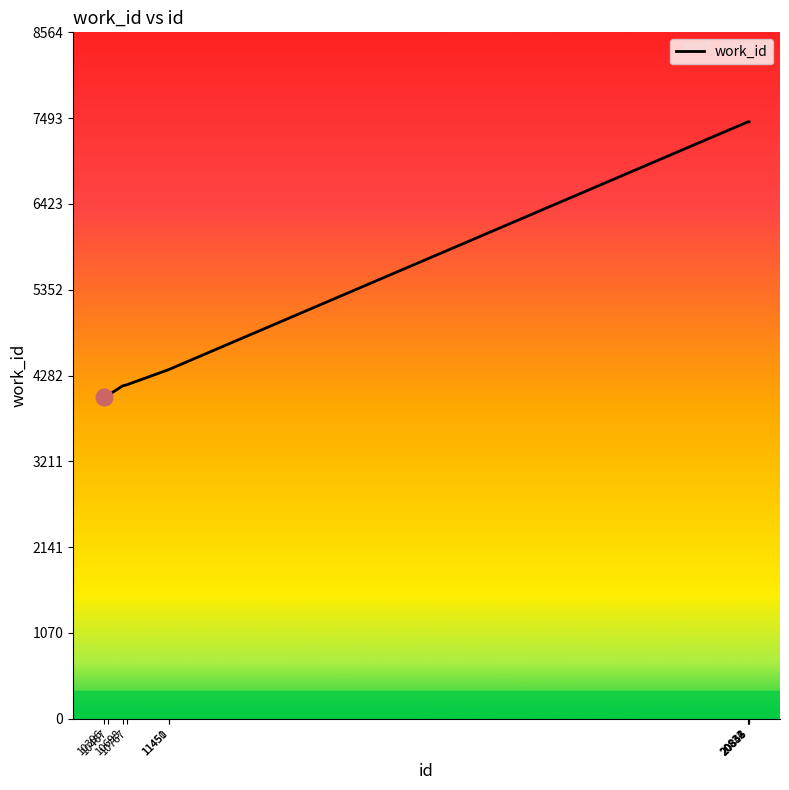

What is the difference between the maximum and minimum values?

3436